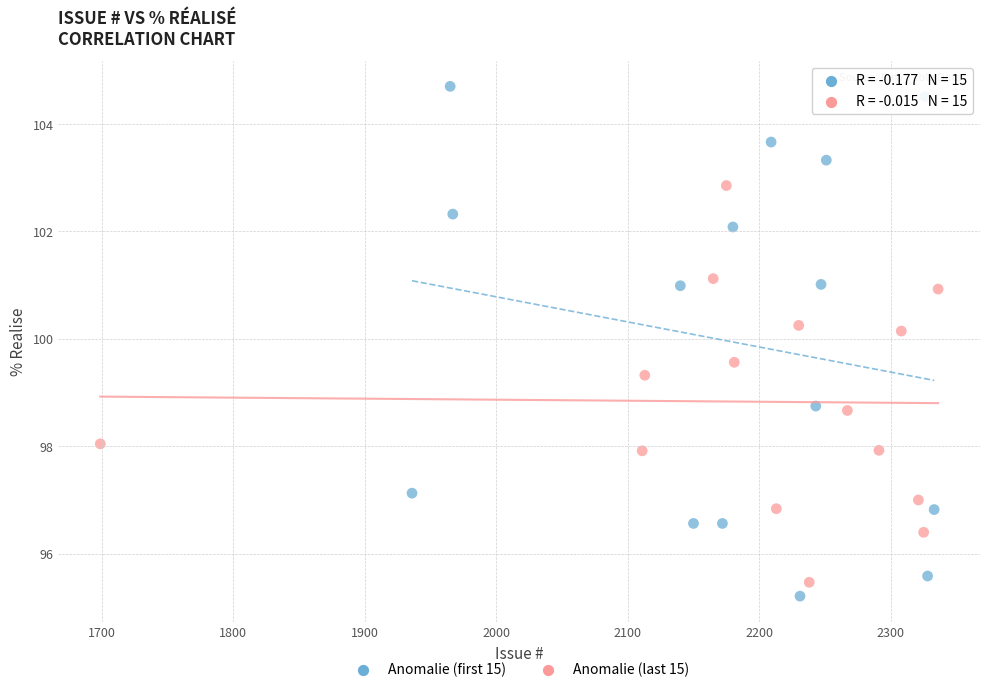

Which series contains the lowest Y value?

Anomalie (first 15)